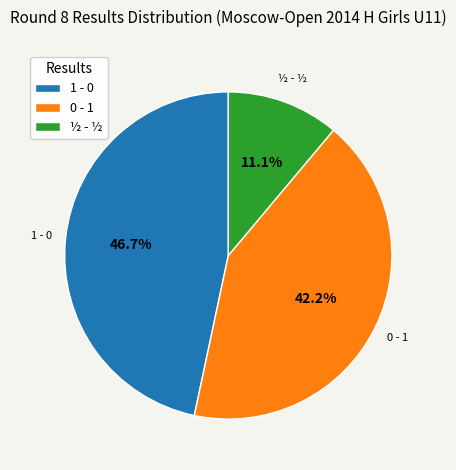

Is there a majority slice in this chart?

No